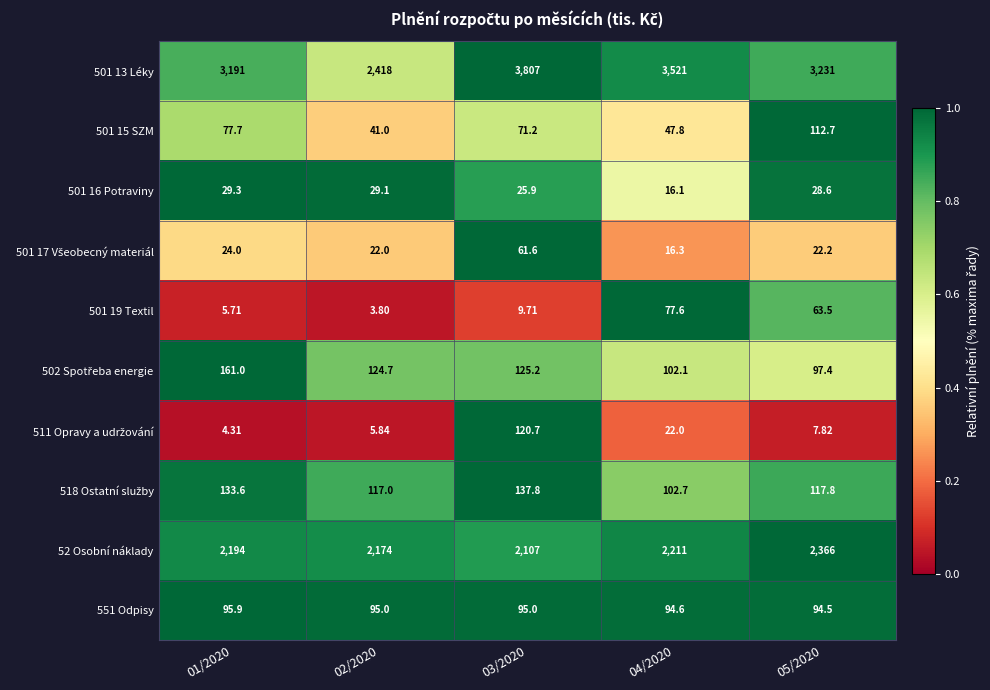

Which series has the widest spread of values?

501 13 Léky